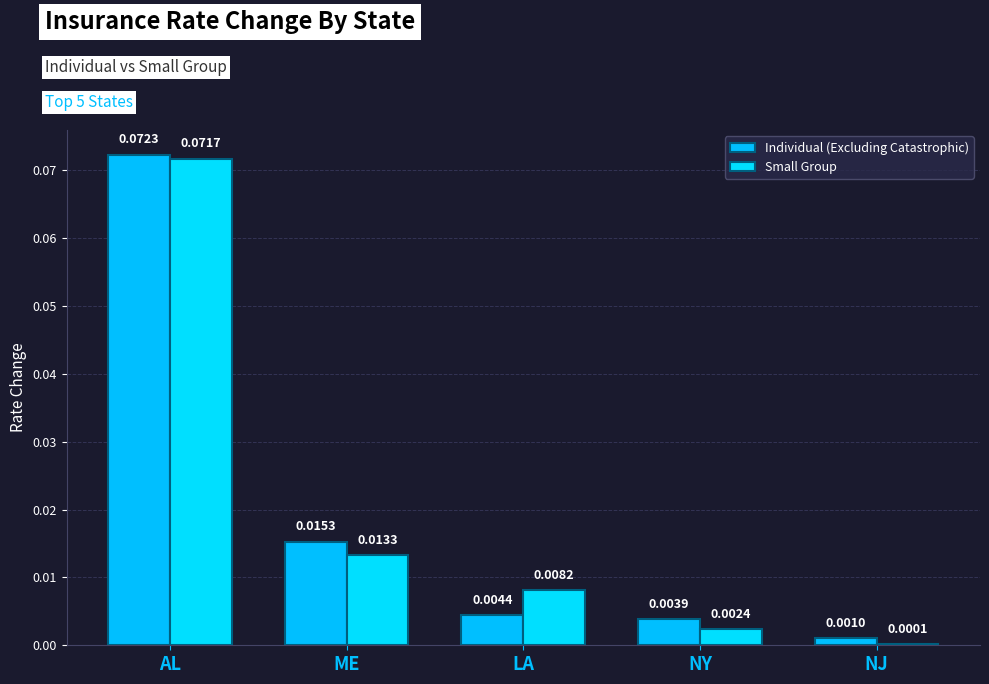

Reading left to right, list all the values displayed in this chart.

Individual (Excluding Catastrophic): 0.1	0.0	0.0	0.0	0.0
Small Group: 0.1	0.0	0.0	0.0	0.0